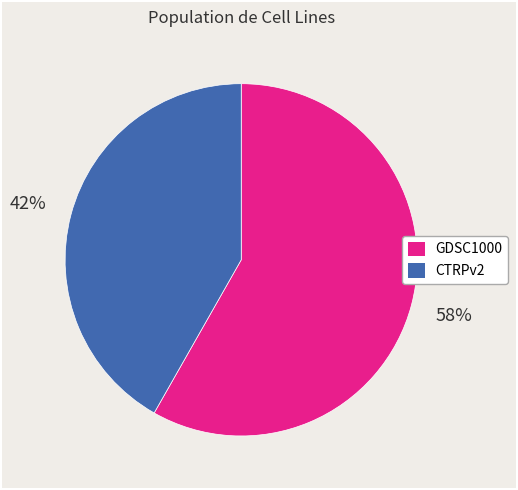

Which category accounts for the majority?

GDSC1000